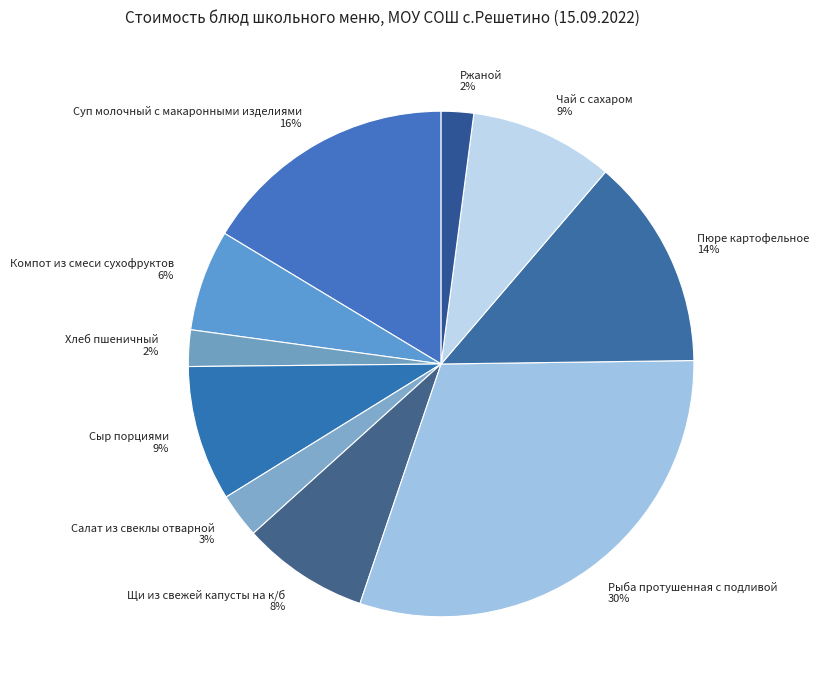

To the nearest percent, what percentage of the pie is Хлеб пшеничный?

2%